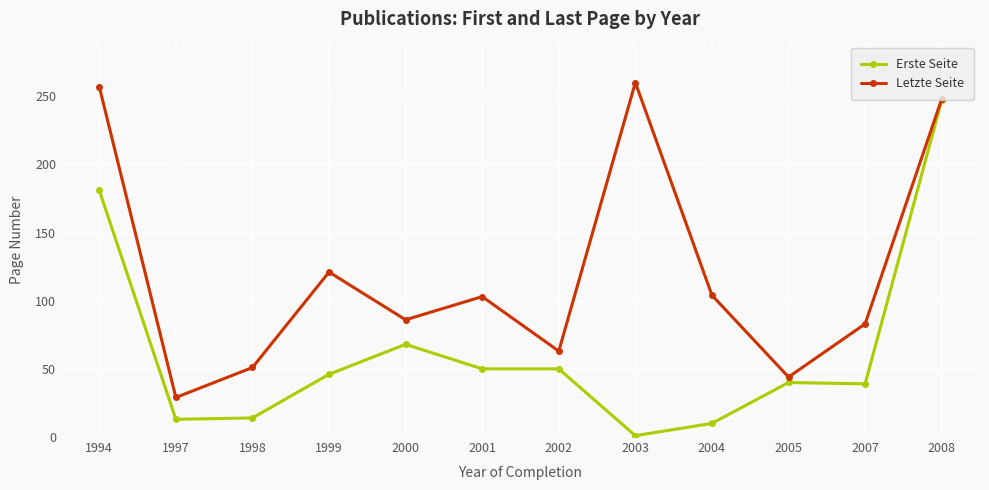

Which series has the largest total across all categories?

Letzte Seite